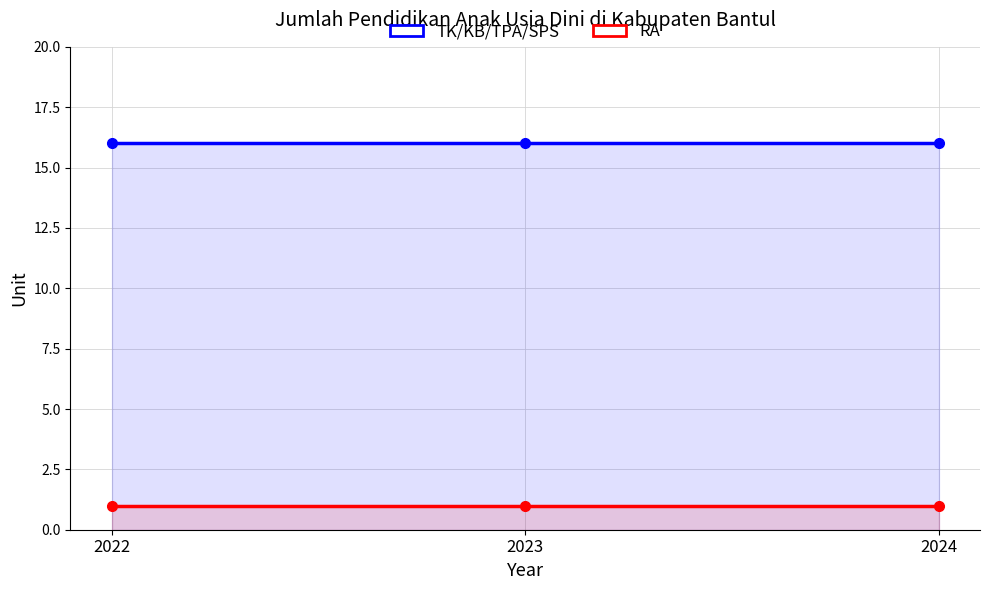

Is it true that RA equals 0 at 2023?

False